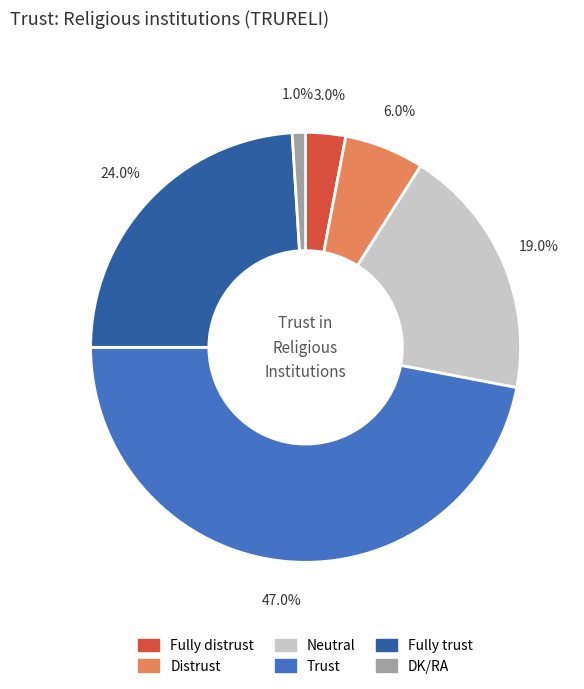

Is there any slice that represents more than half of the pie?

No